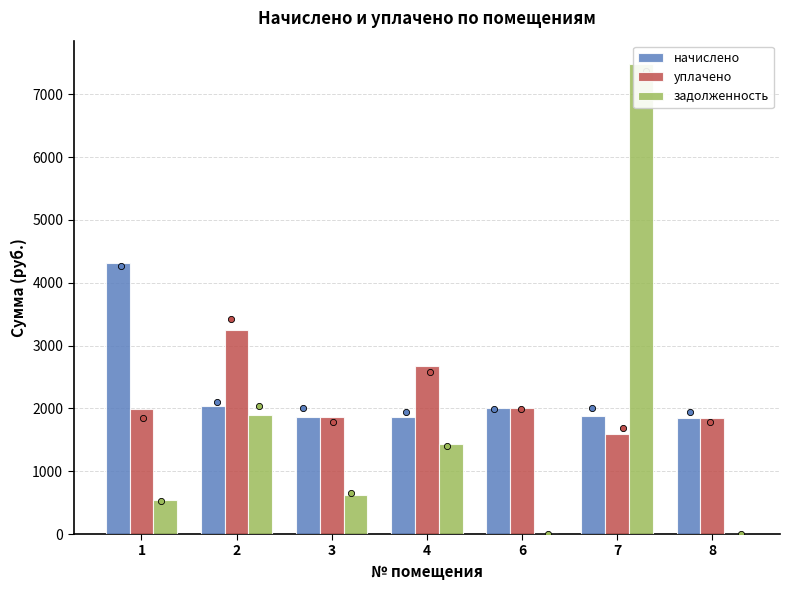

Which series has the largest total across all categories?

начислено